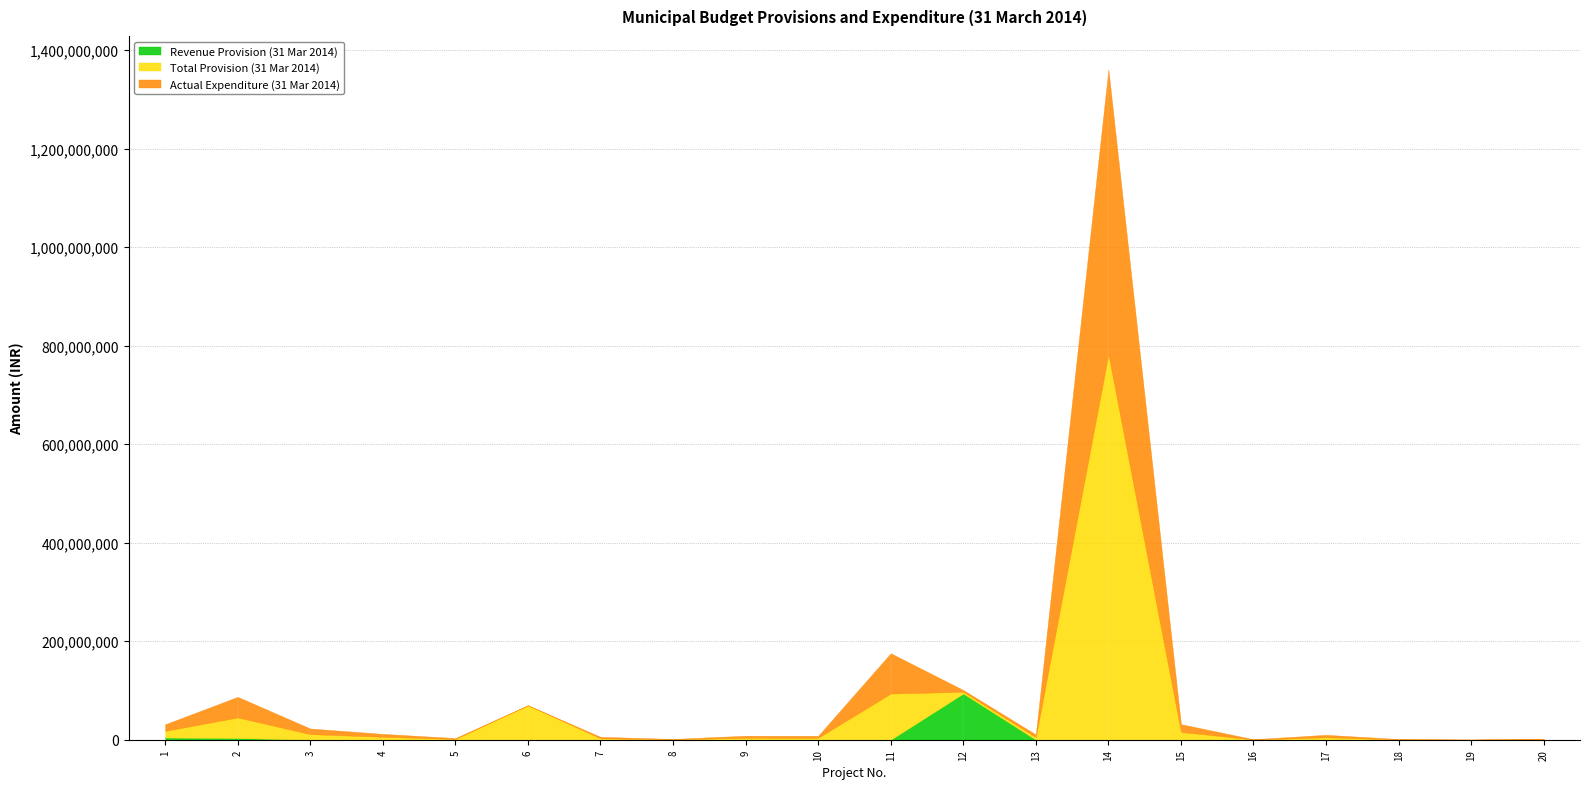

How many positive values does the Revenue Provision (31 Mar 2014) series have?

3